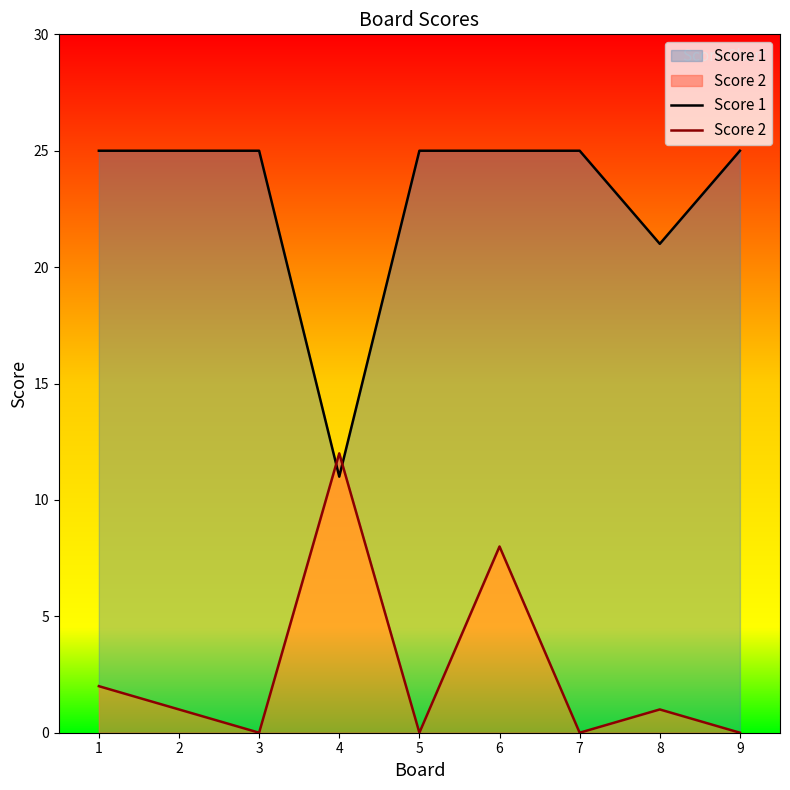

Reading right to left, transcribe all the data shown in this chart.

Score 1: 25	21	25	25	25	11	25	25	25
Score 2: 0	1	0	8	0	12	0	1	2